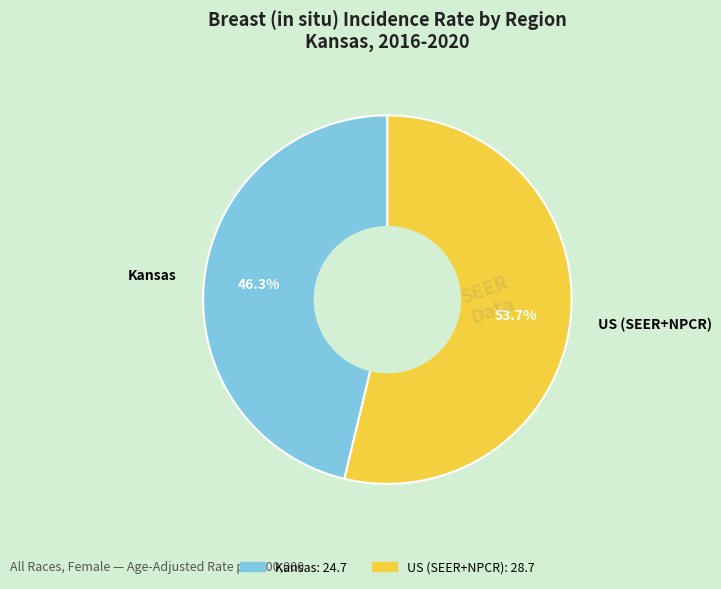

Is Kansas the majority of the pie?

No